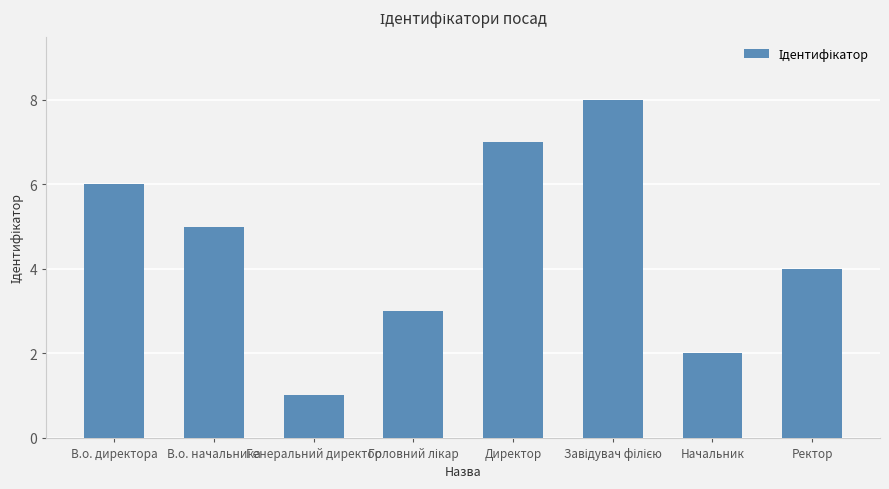

The value at Ректор is 4. True or false?

True